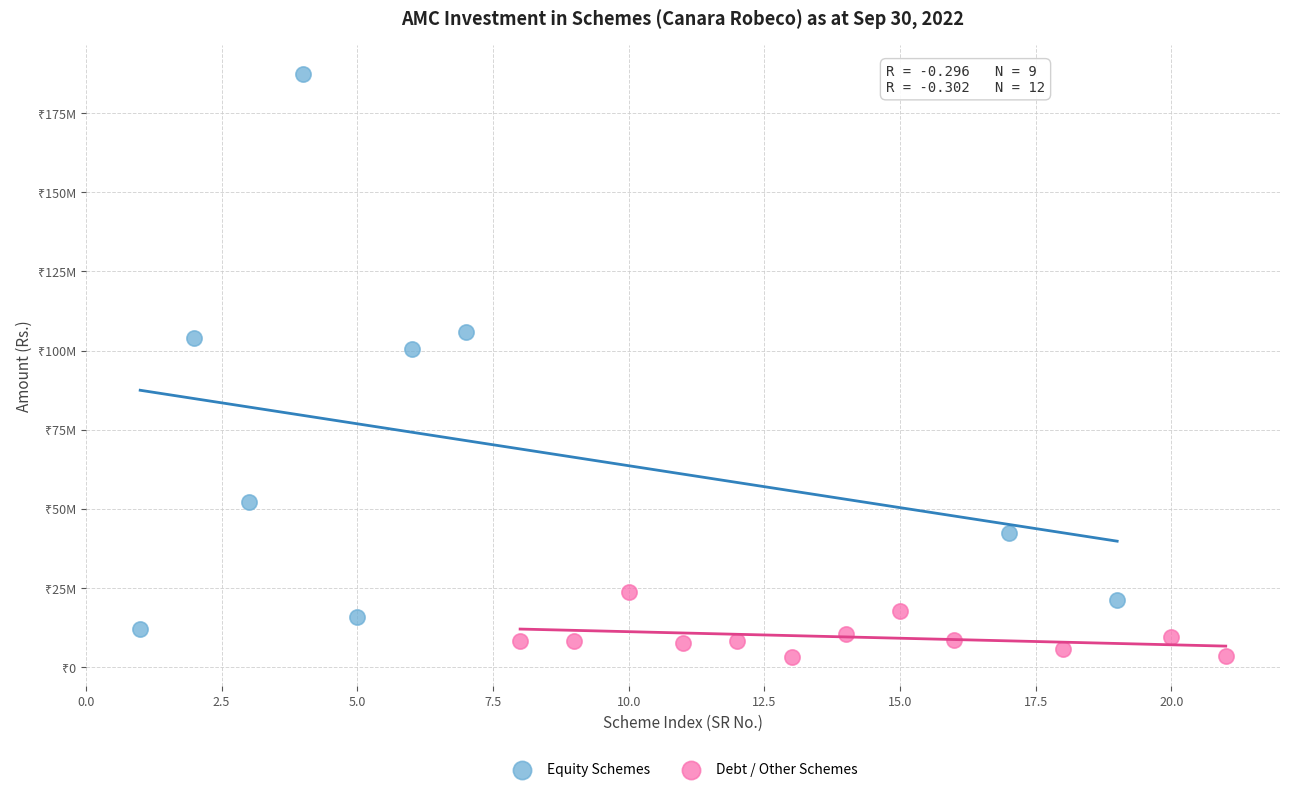

What are all the series names shown in the legend?

Equity Schemes, Debt / Other Schemes